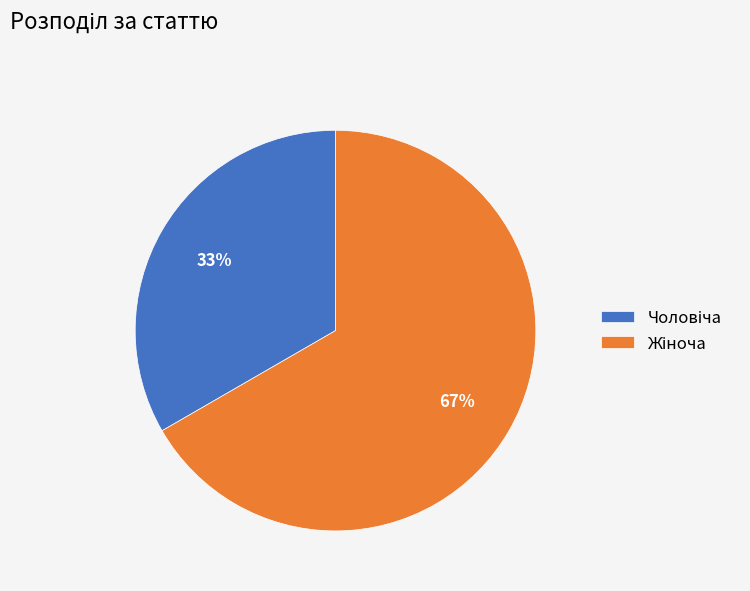

Does any single category account for the majority?

Yes